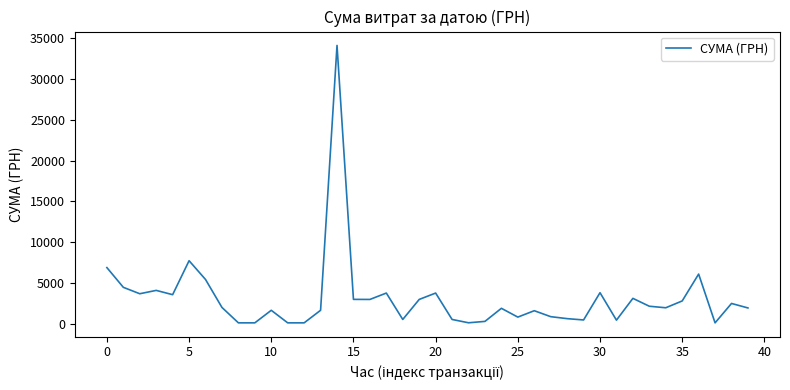

What is the greatest value displayed?

34086.8